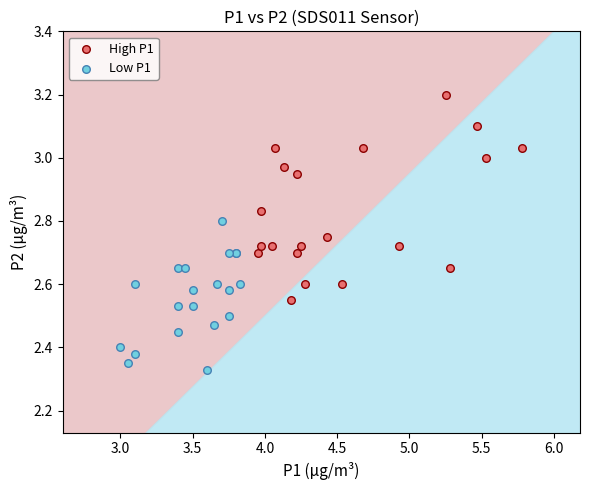

Which series has the largest Y range (max minus min)?

High P1